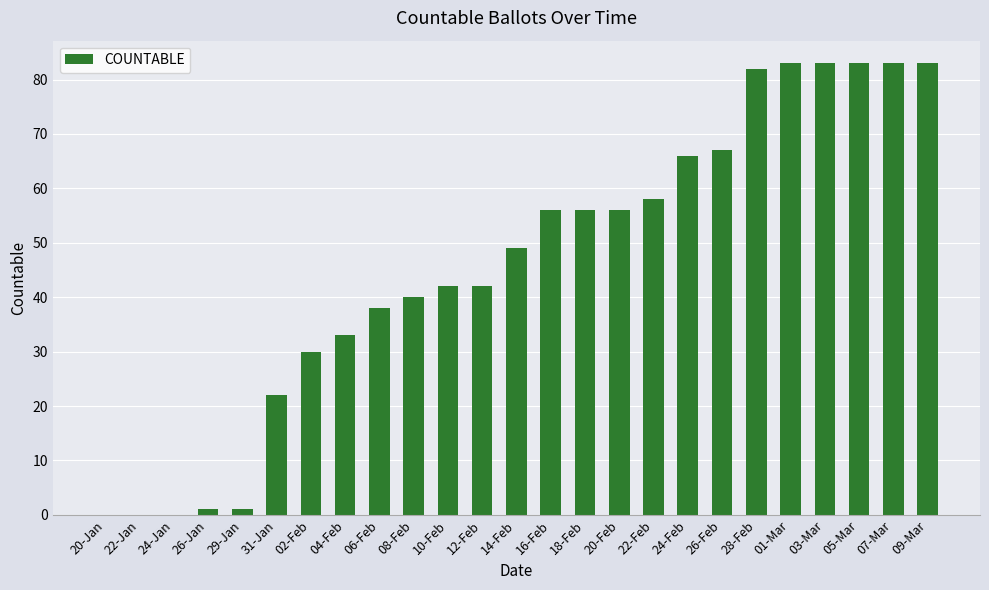

What is the greatest value displayed?

83